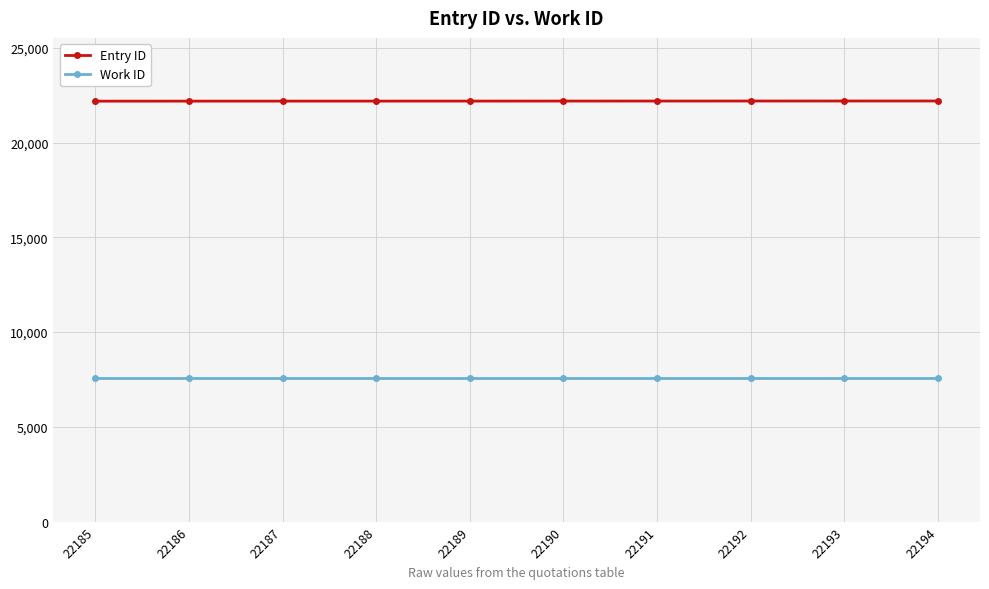

Which series has the largest total across all categories?

Entry ID